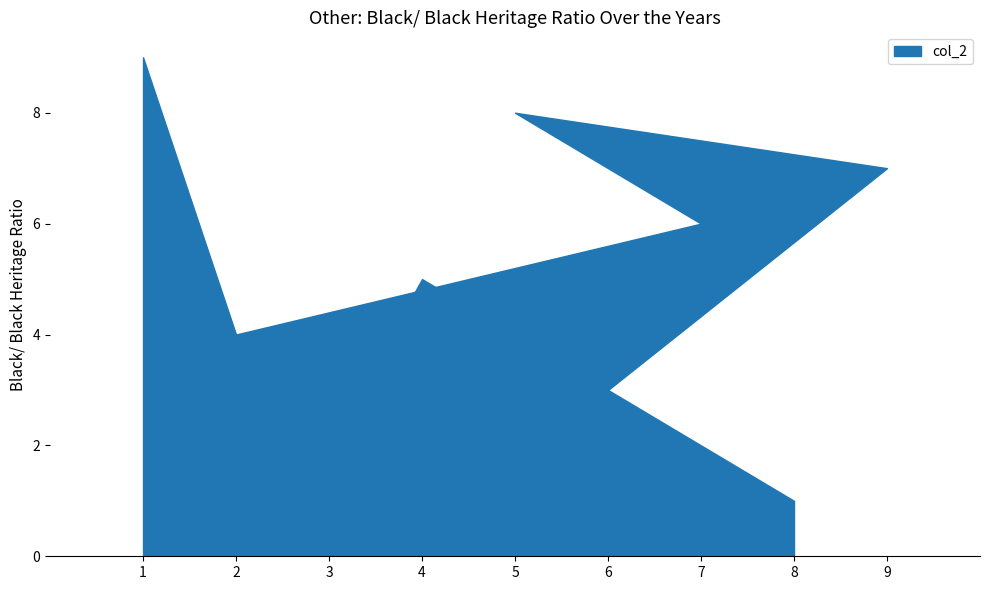

What is the difference between the maximum and minimum values?

8